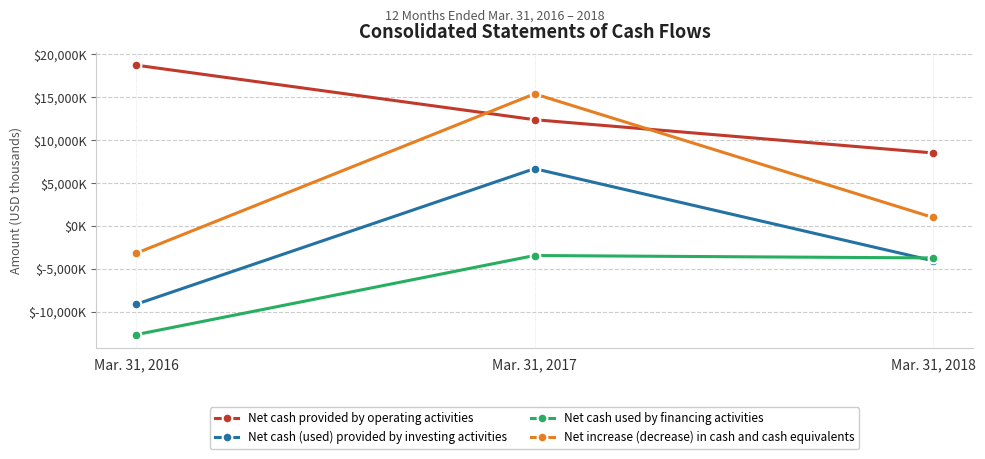

What is the sum of the Net cash (used) provided by investing activities values at Mar. 31, 2016 and Mar. 31, 2018?

-13218